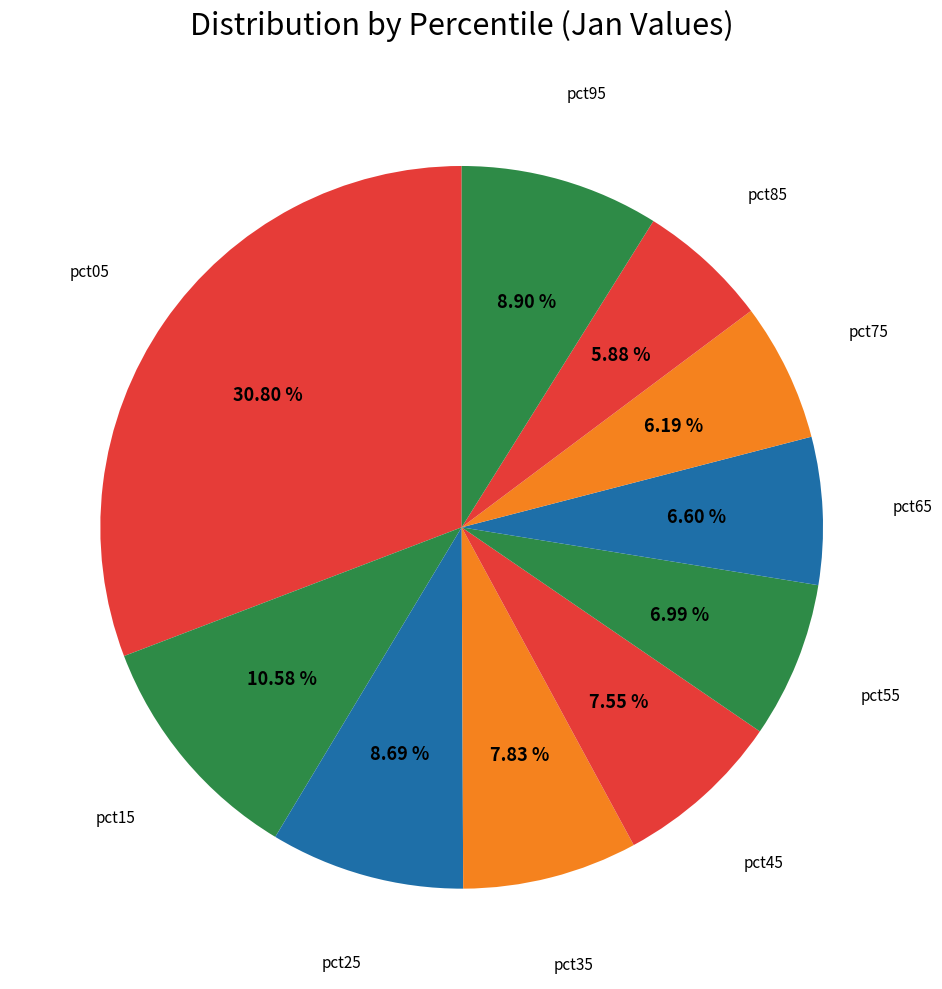

How many segments does this pie chart have?

10